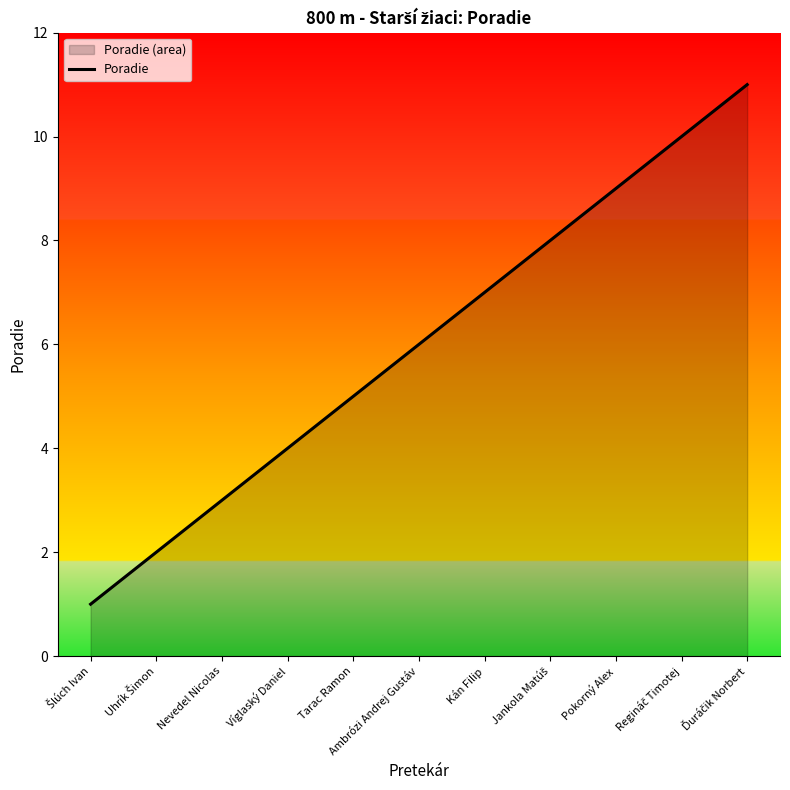

How many data points are above 6?

5